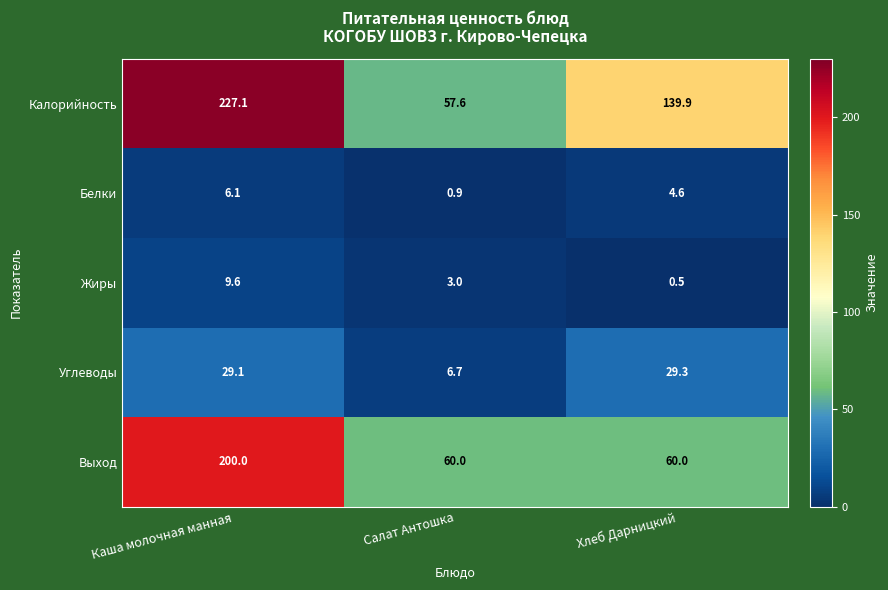

At which label does Жиры reach its minimum?

Хлеб Дарницкий